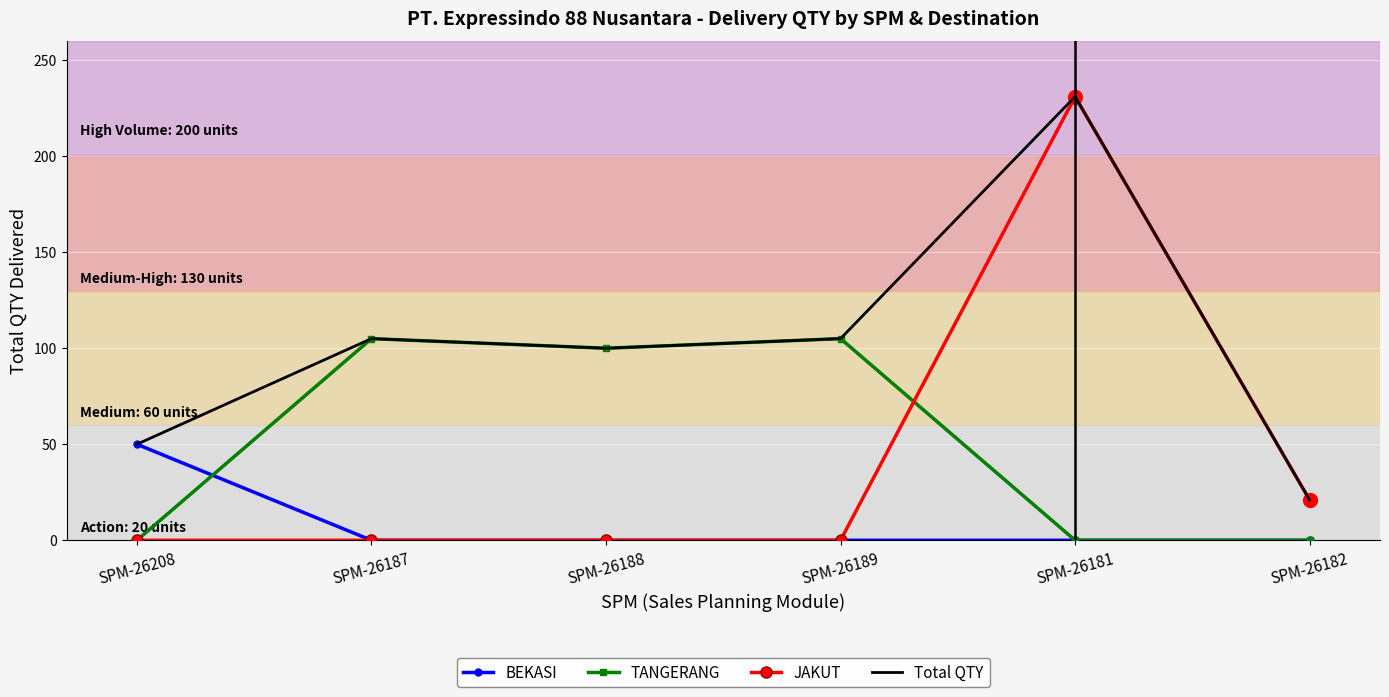

Which series has the largest total across all categories?

Total QTY